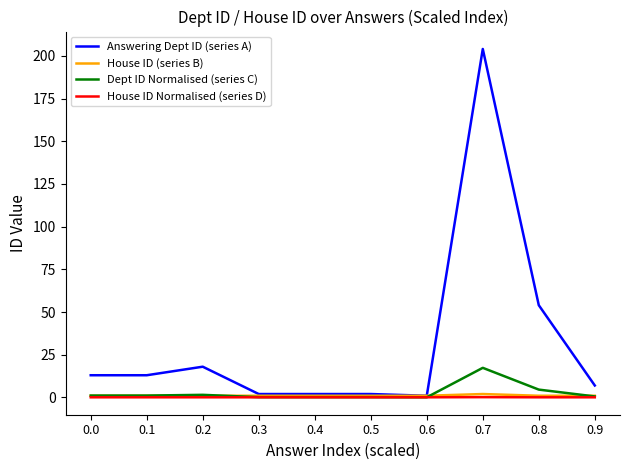

Is it true that House ID Normalised (series D) equals 0.1 at 0.0?

True